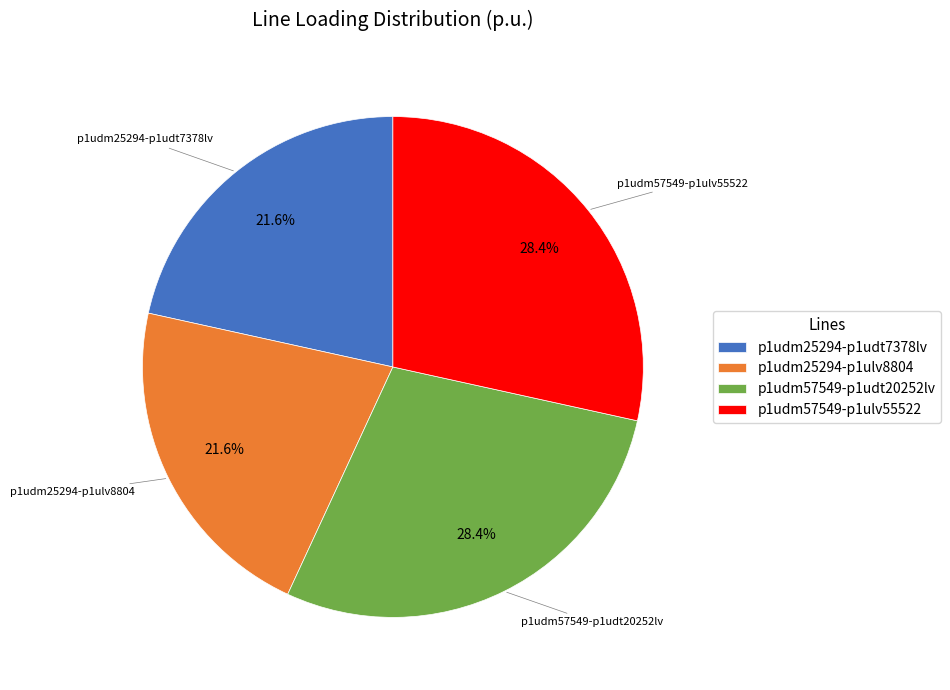

Approximately how many times larger is the value at p1udm25294-p1ulv8804 compared to p1udm57549-p1udt20252lv?

0.8